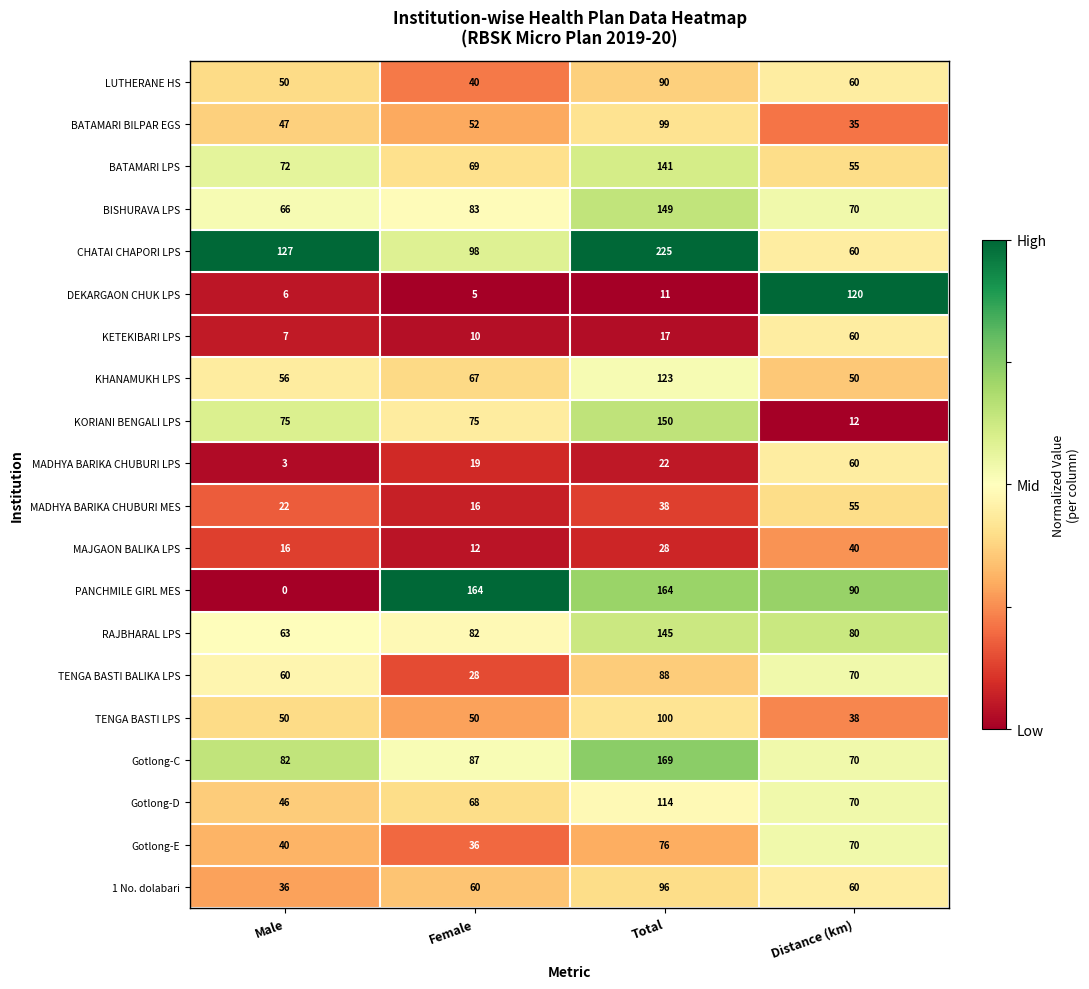

True or false: BISHURAVA LPS has a value of 58 at Female.

False